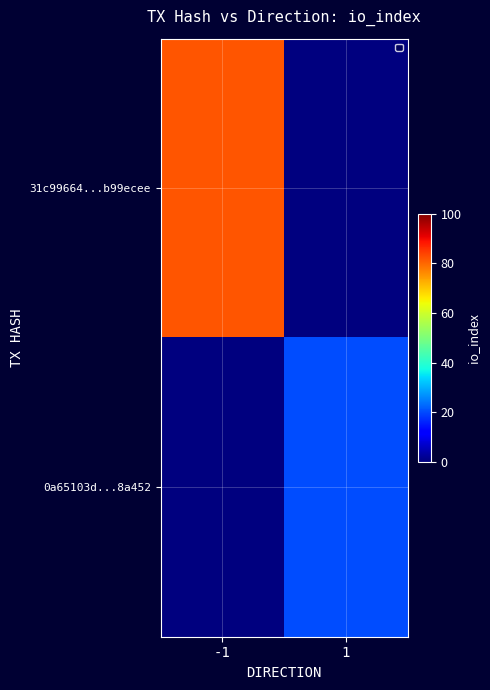

List the series in order of their overall mean, lowest first.

0a65103d...8a452, 31c99664...b99ecee